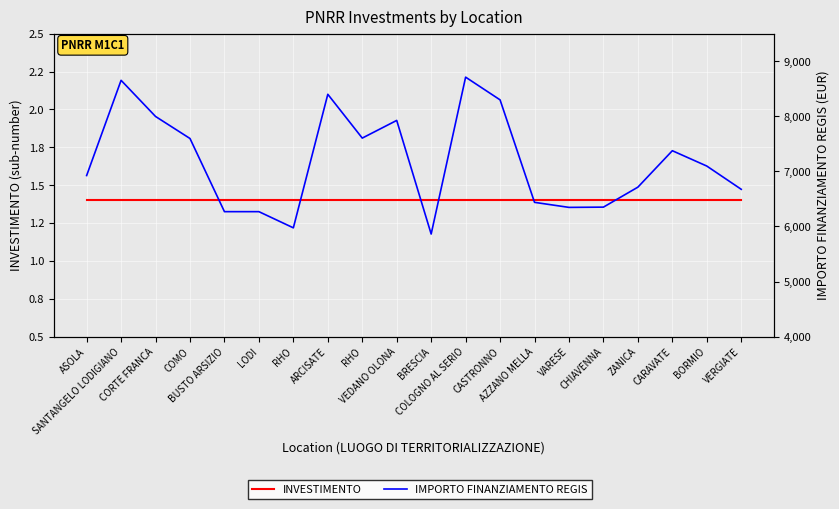

Rank the series by their maximum value, from lowest to highest.

INVESTIMENTO, IMPORTO FINANZIAMENTO REGIS